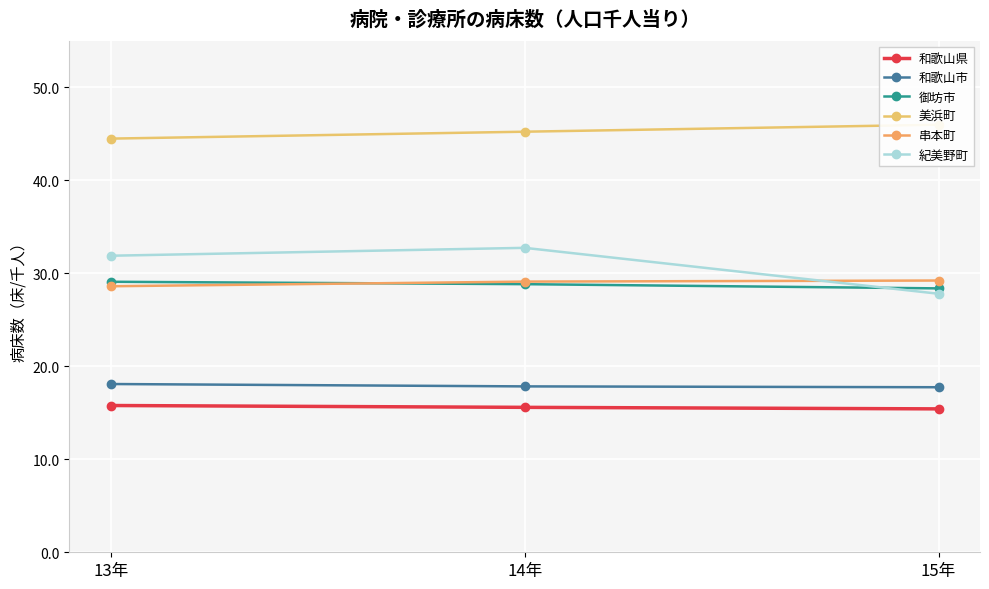

Reading left to right, transcribe all the data shown in this chart.

和歌山県: 15.8	15.6	15.4
和歌山市: 18.1	17.8	17.8
御坊市: 29.1	28.8	28.4
美浜町: 44.5	45.2	46.0
串本町: 28.6	29.1	29.2
紀美野町: 31.9	32.7	27.8